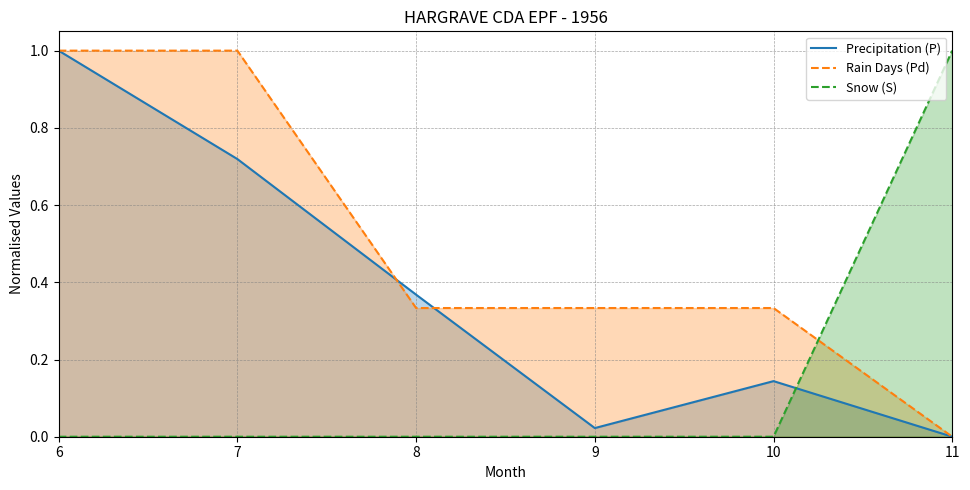

Which series has the largest total across all categories?

Rain Days (Pd)